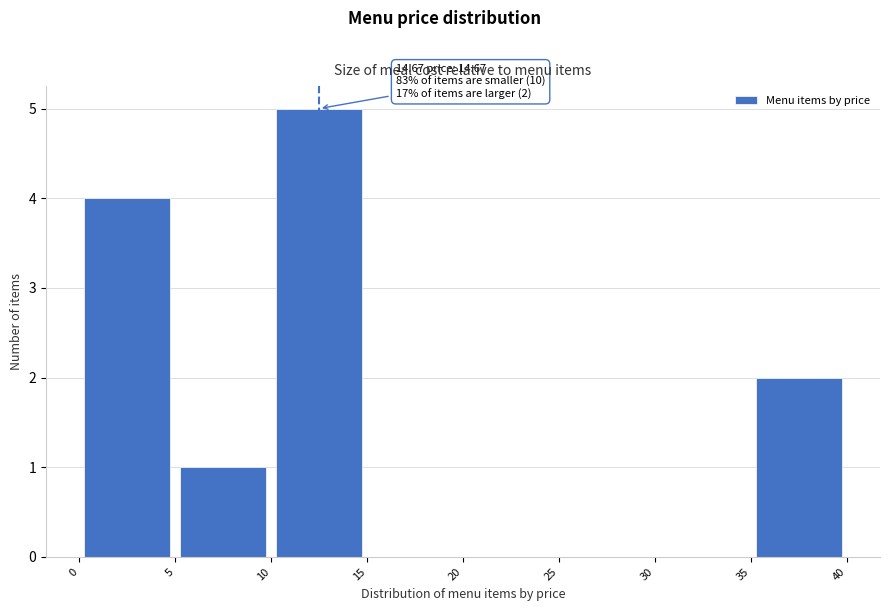

Which range on the x-axis has the tallest bar?

10 to 15